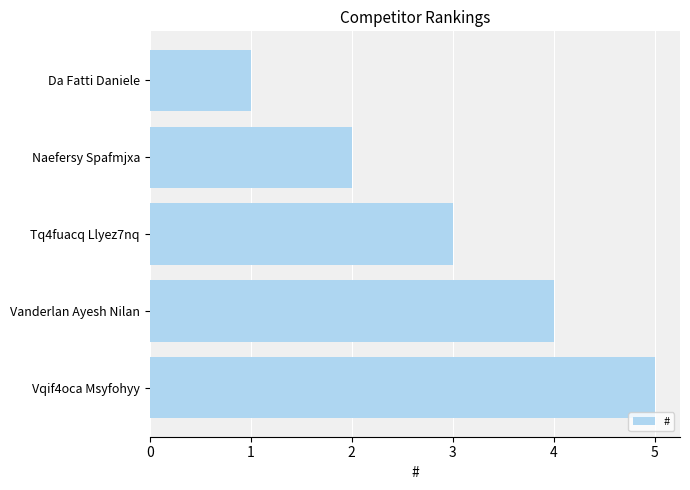

What is the sum of all values?

15